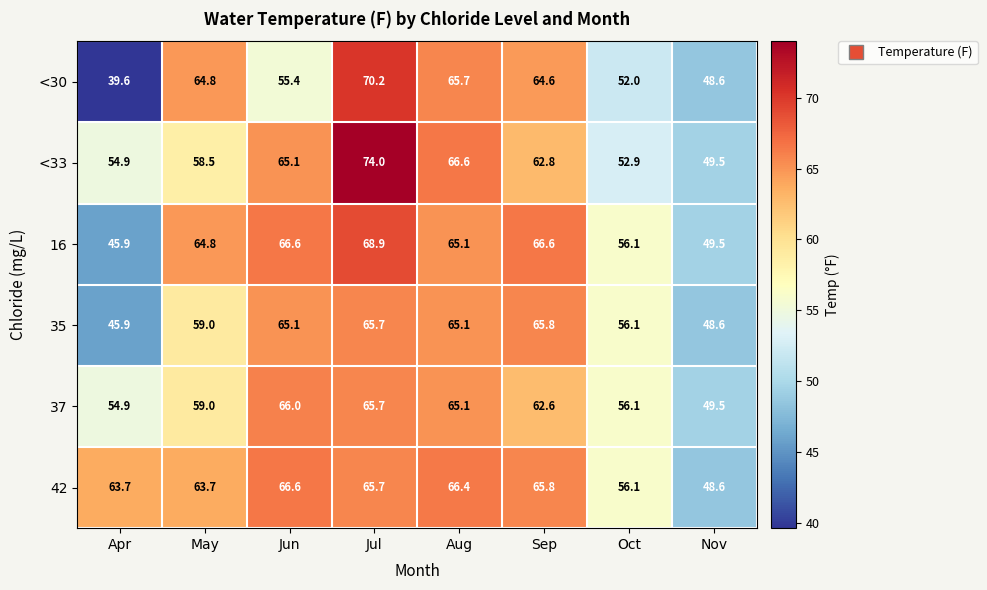

List the series in order of their peak value, highest first.

<33, <30, 16, 42, 37, 35